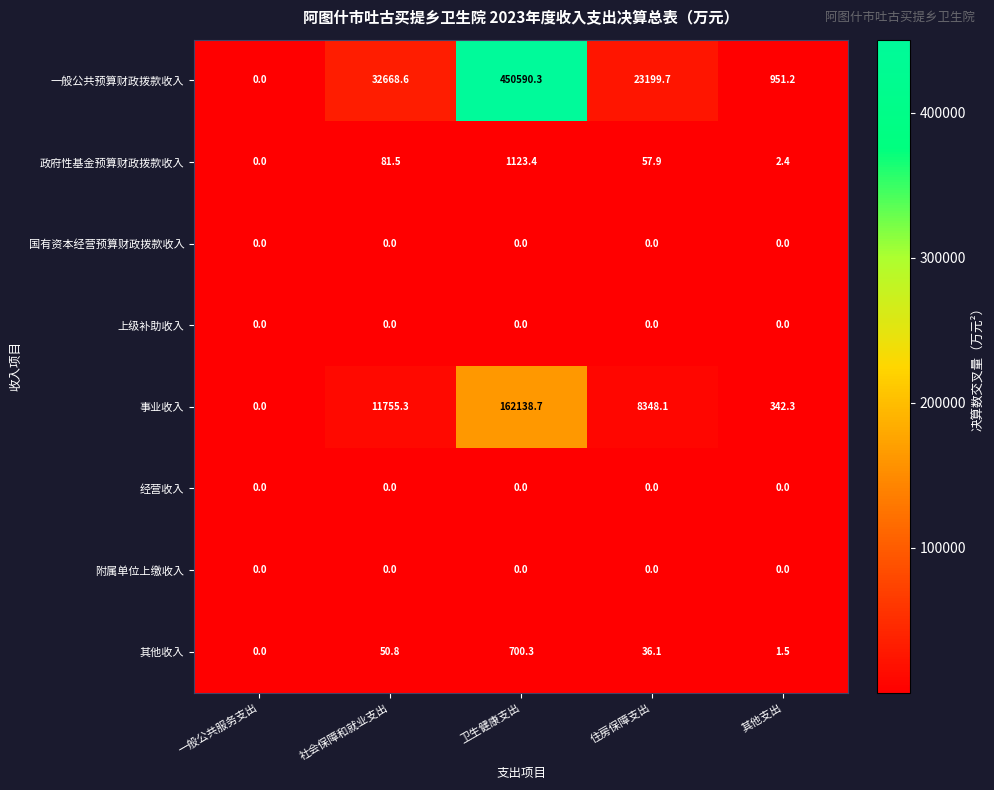

Which series changed the most between 社会保障和就业支出 and 住房保障支出?

一般公共预算财政拨款收入